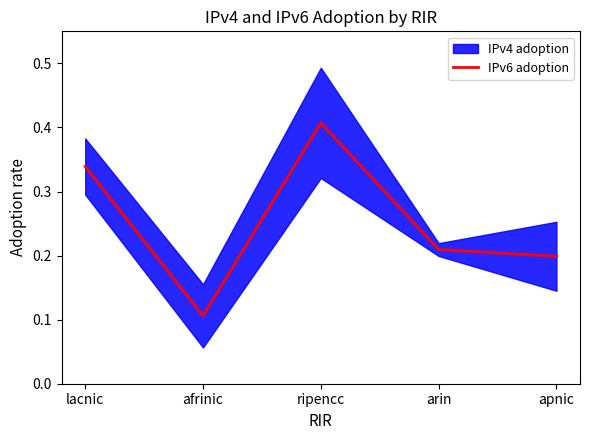

Rank the categories by value from lowest to highest.

afrinic, apnic, arin, lacnic, ripencc